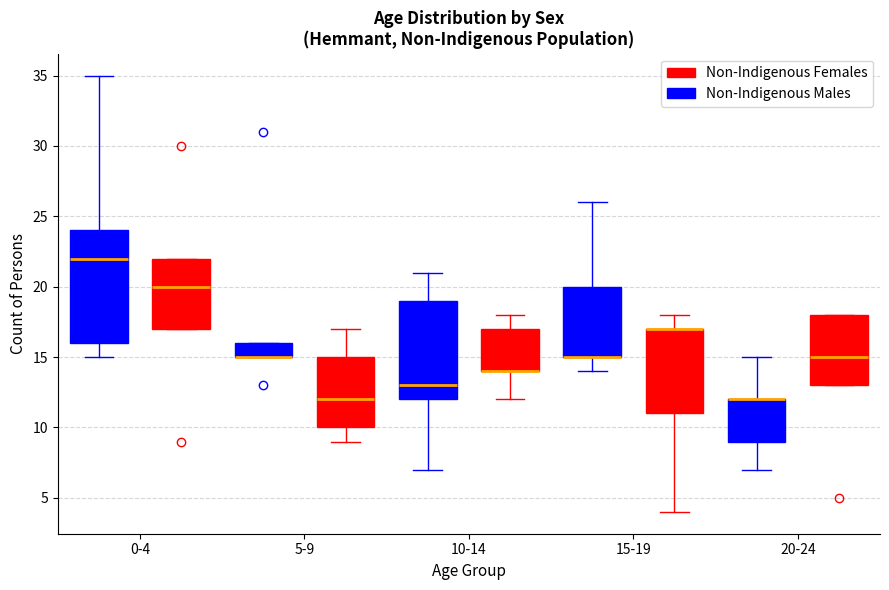

Where does the median line of the box for 20-24 (Non-Indigenous Females) sit on the y-axis? The values are not printed on the chart, so give them approximately, as read against the axis.

15